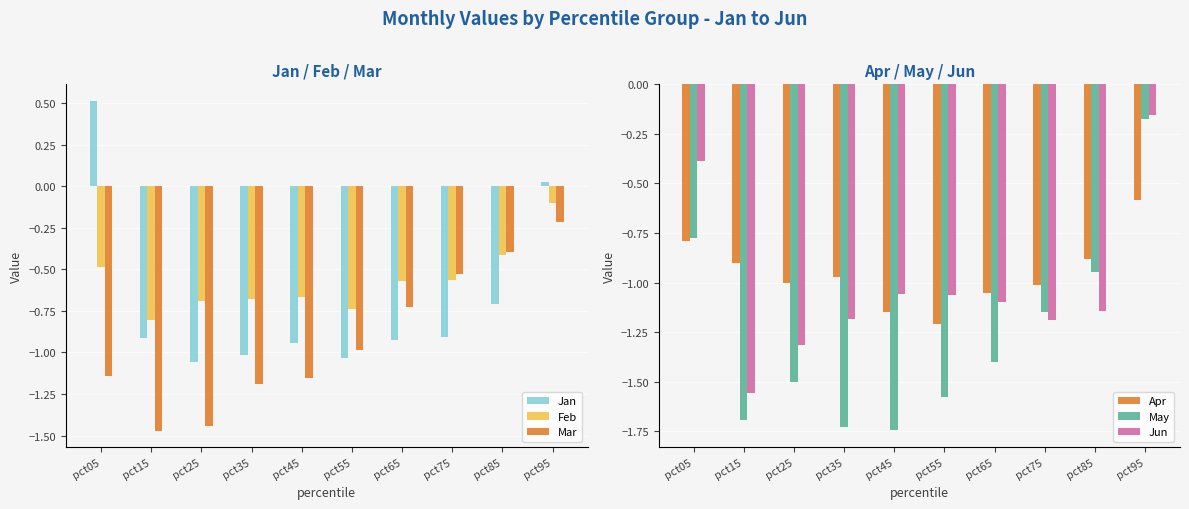

At which label is May closest to 0?

pct95